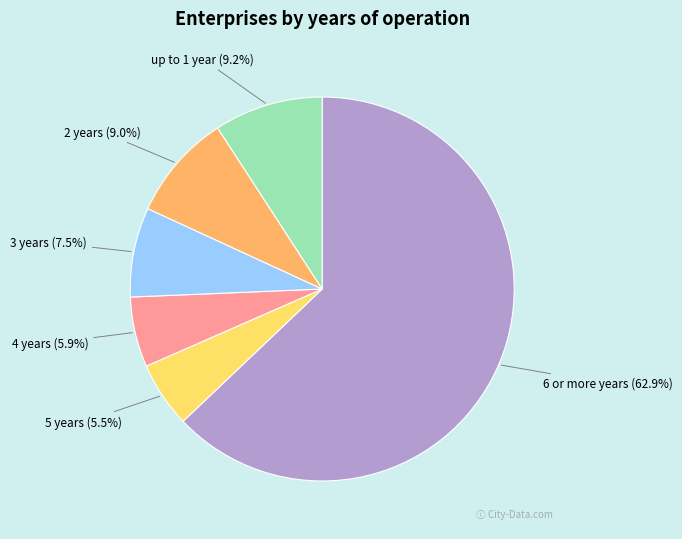

How much of the chart is everything except 3 years?

92.5%